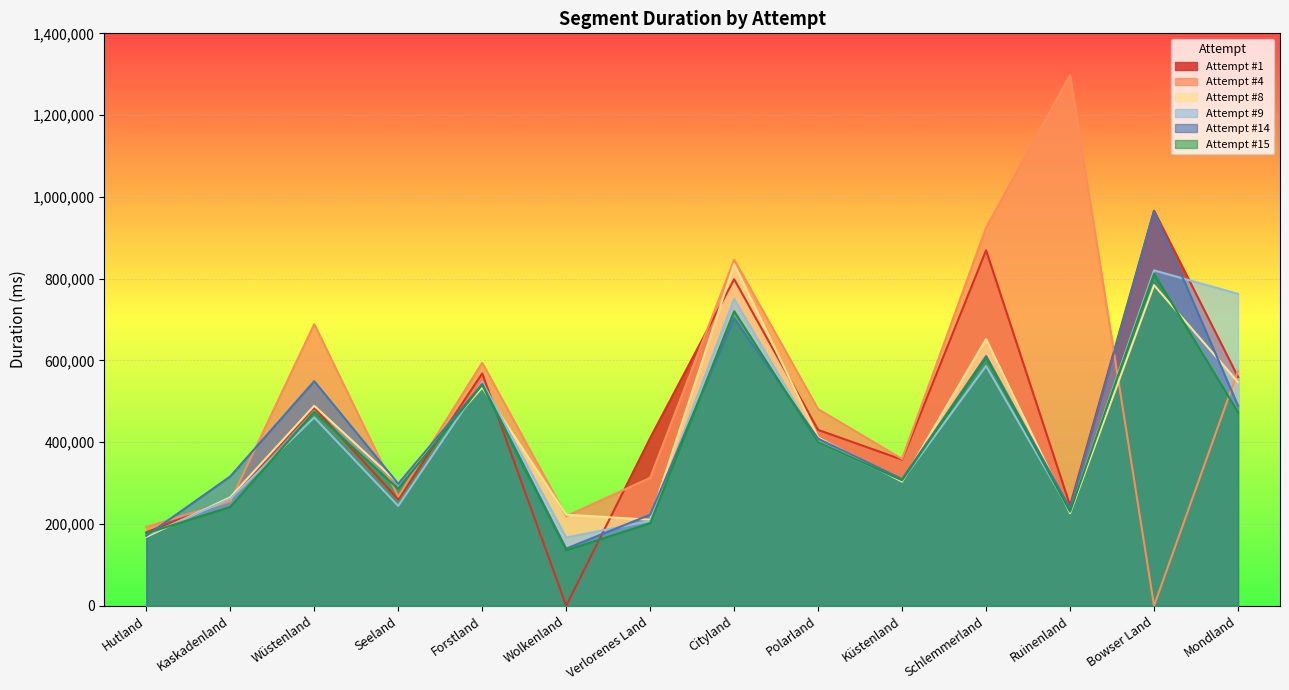

Rank the series by their maximum value, from highest to lowest.

Attempt #4, Attempt #1, Attempt #14, Attempt #8, Attempt #9, Attempt #15